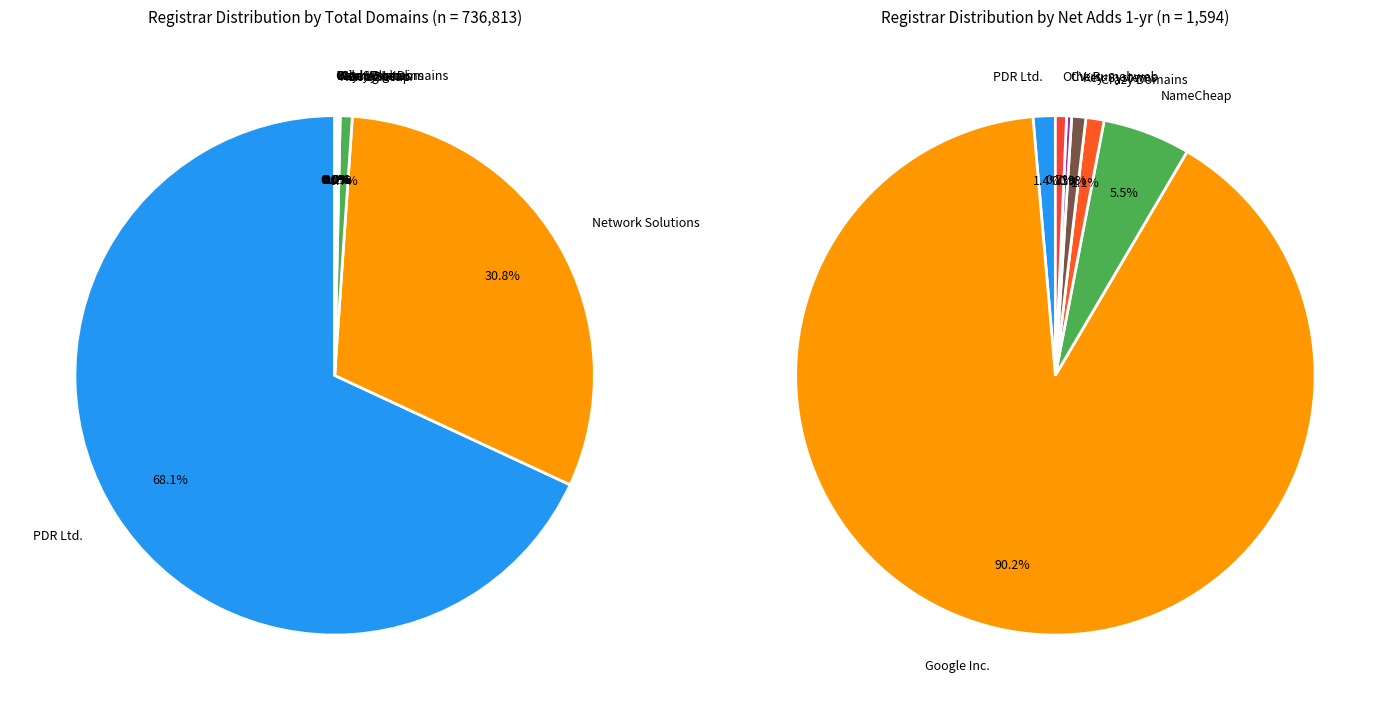

How many segments does this pie chart have?

32